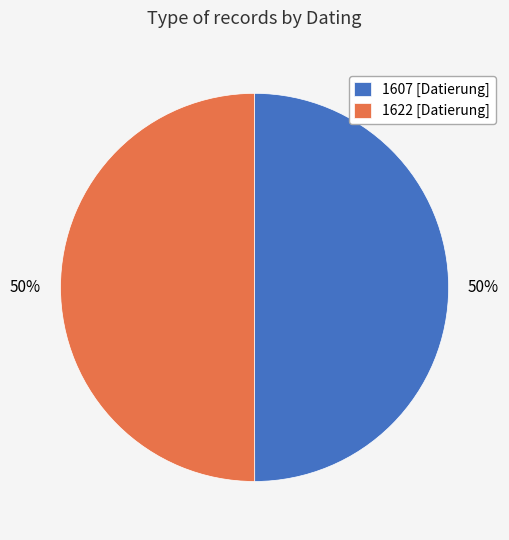

How many segments does this pie chart have?

2